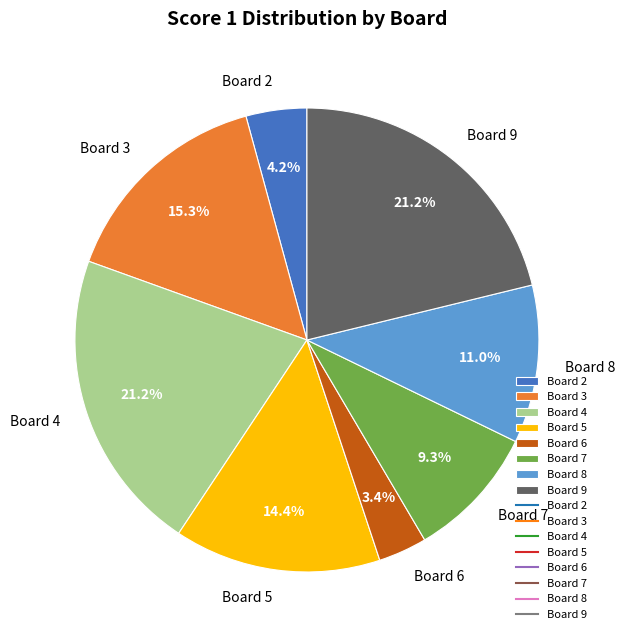

Which slice is the smallest?

Board 6